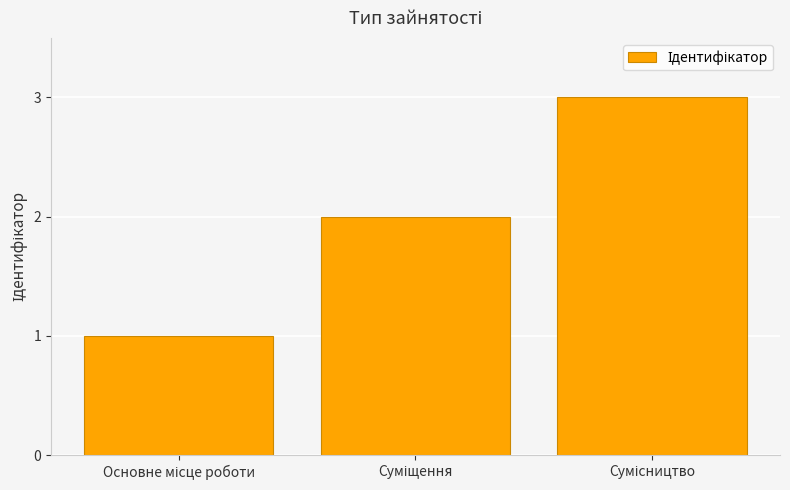

What is the greatest value displayed?

3